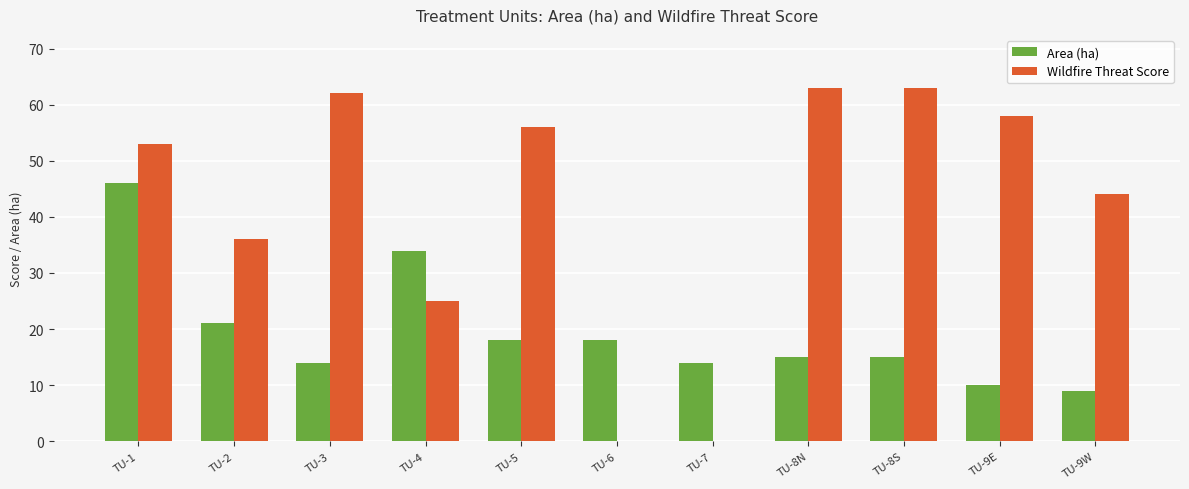

Which series changed the most between TU-2 and TU-9E?

Wildfire Threat Score